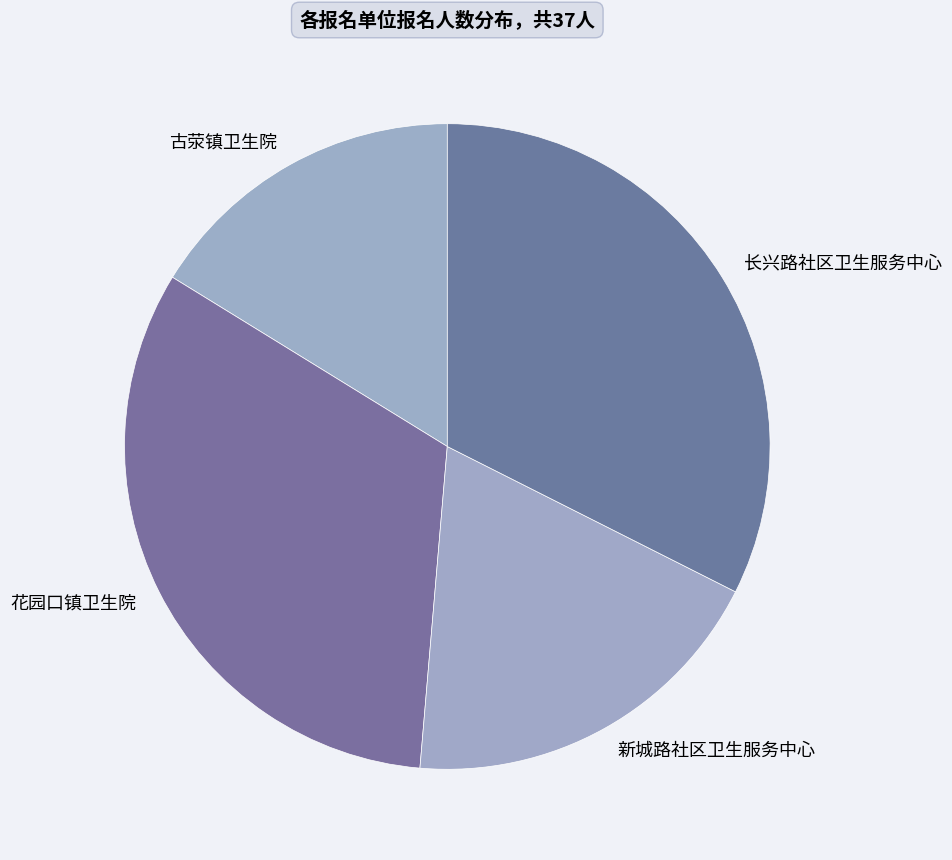

Which category has the smallest portion of the pie?

古荥镇卫生院